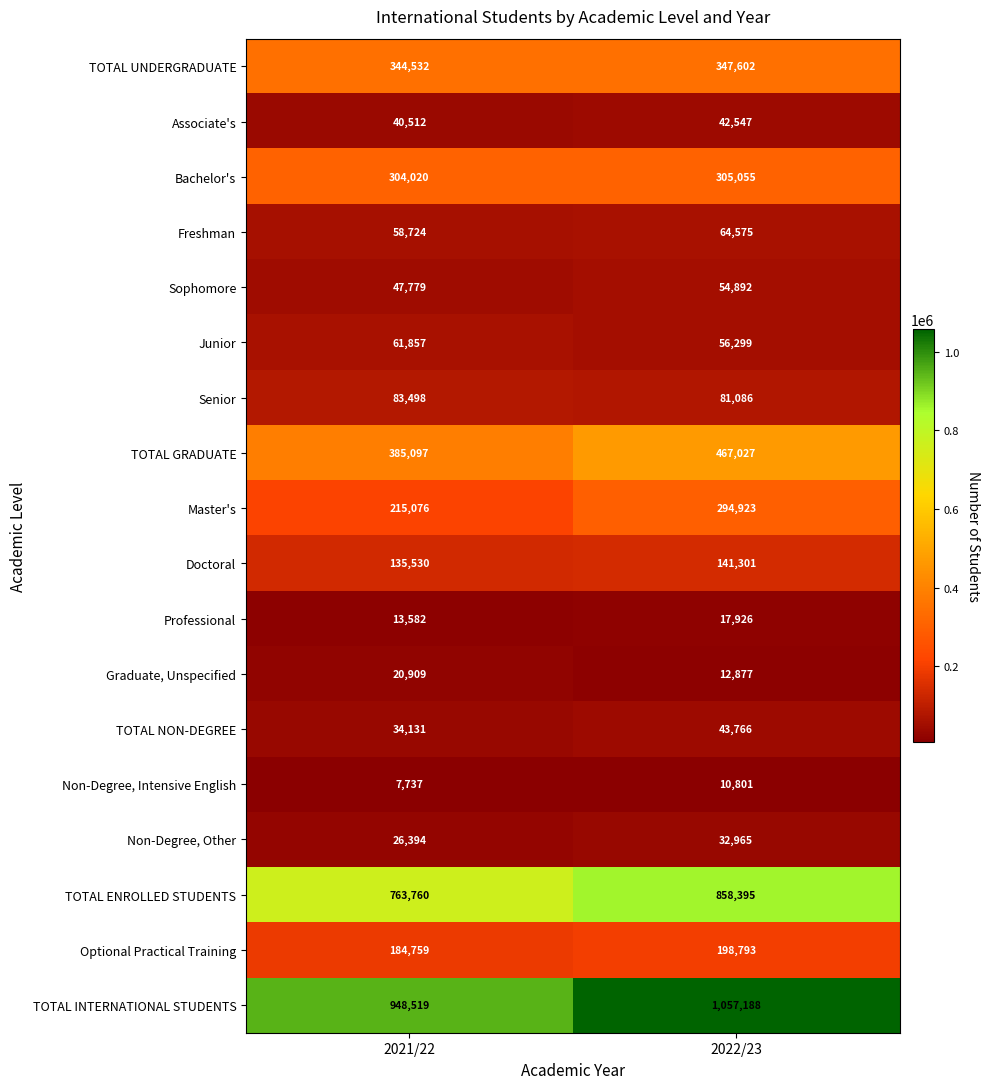

Rank the series by their maximum value, from highest to lowest.

TOTAL INTERNATIONAL STUDENTS, TOTAL ENROLLED STUDENTS, TOTAL GRADUATE, TOTAL UNDERGRADUATE, Bachelor's, Master's, Optional Practical Training, Doctoral, Senior, Freshman, Junior, Sophomore, TOTAL NON-DEGREE, Associate's, Non-Degree, Other, Graduate, Unspecified, Professional, Non-Degree, Intensive English